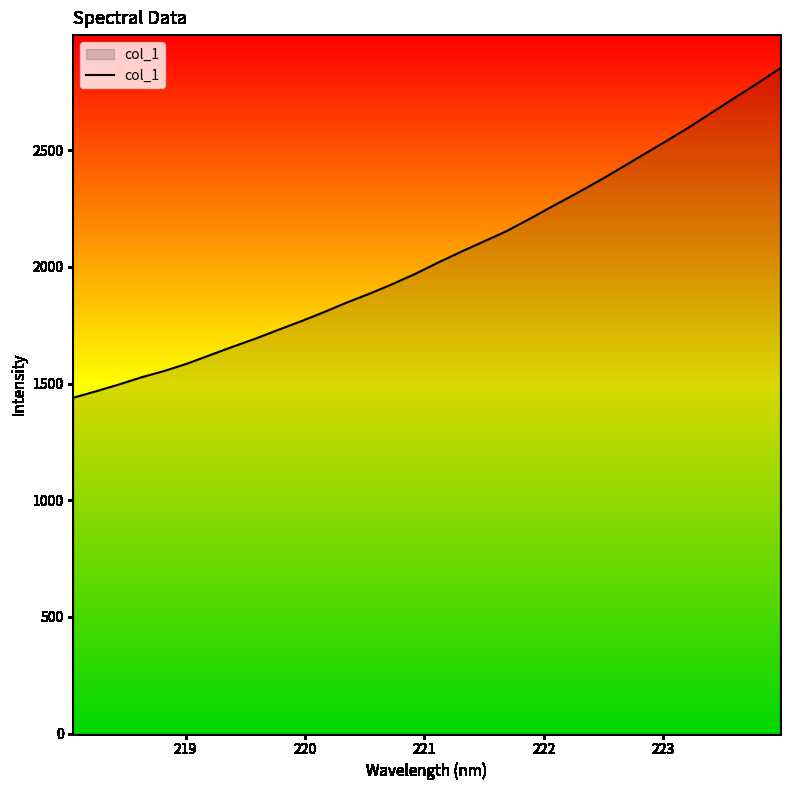

What is the difference between the maximum and minimum values?

1411.9